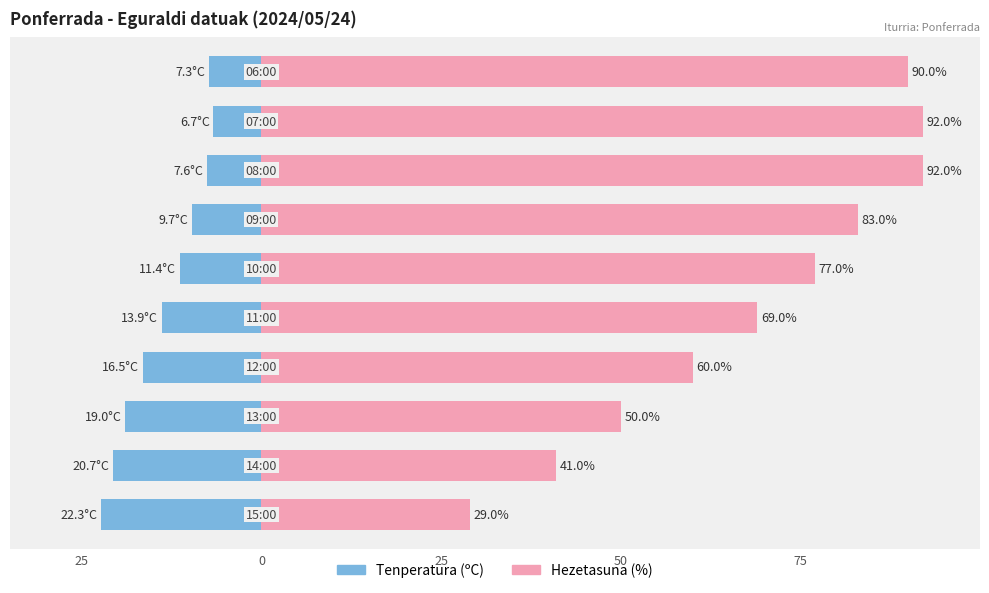

How many data points does each series have?

10